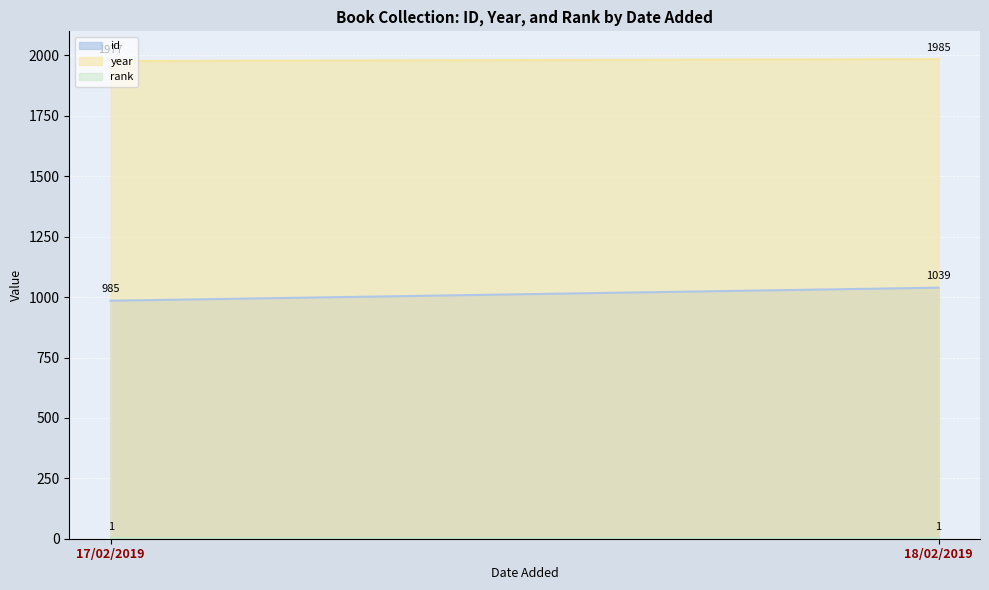

The year series shows 3148 at 17/02/2019. True or false?

False